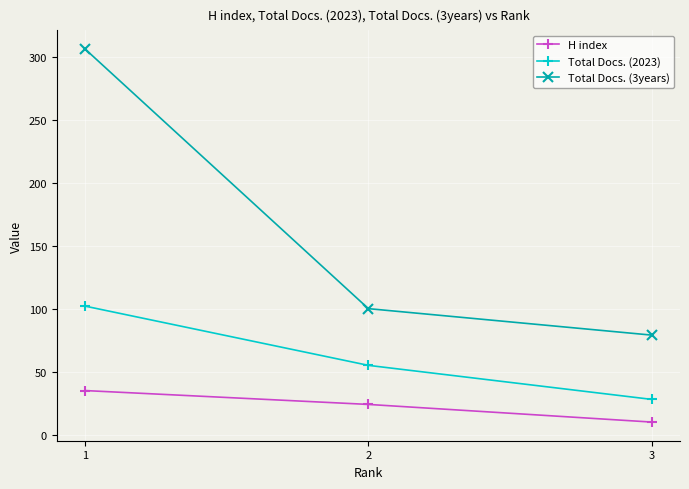

Which series has the largest total across all categories?

Total Docs. (3years)